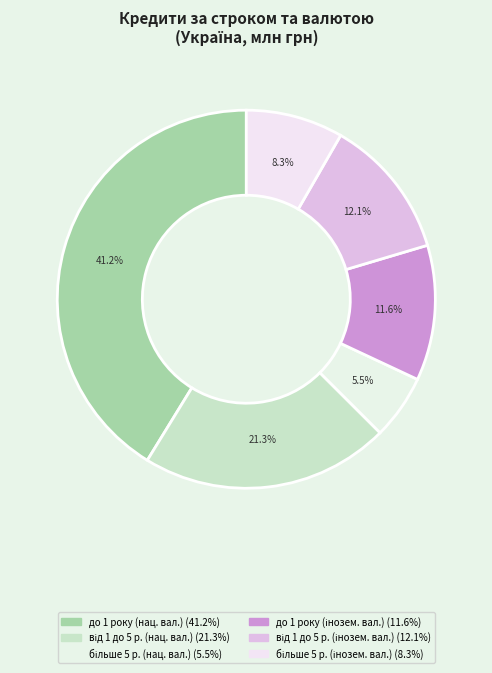

How many slices are in this pie chart?

6